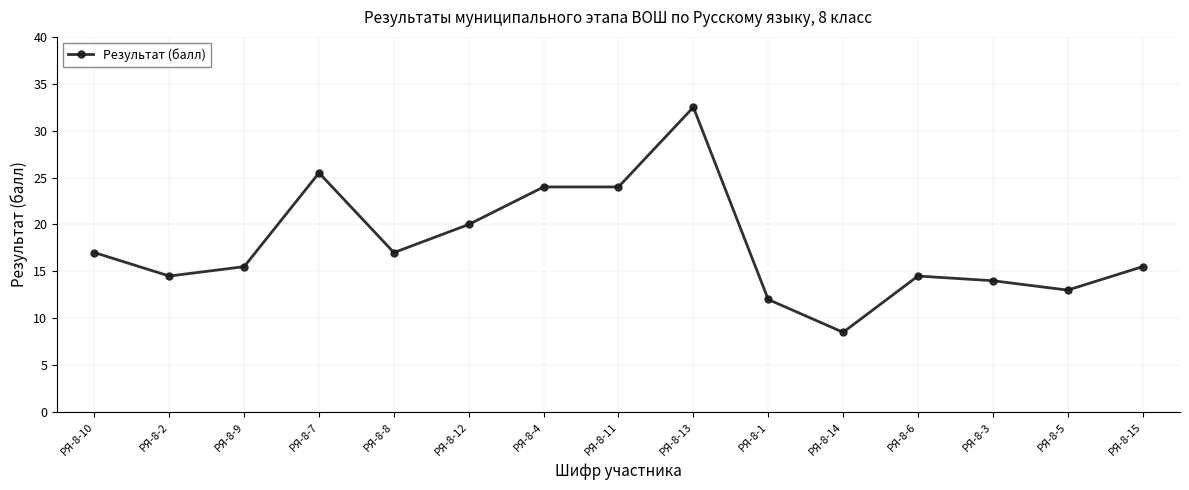

What is the difference between the values at РЯ-8-7 and РЯ-8-3?

11.5